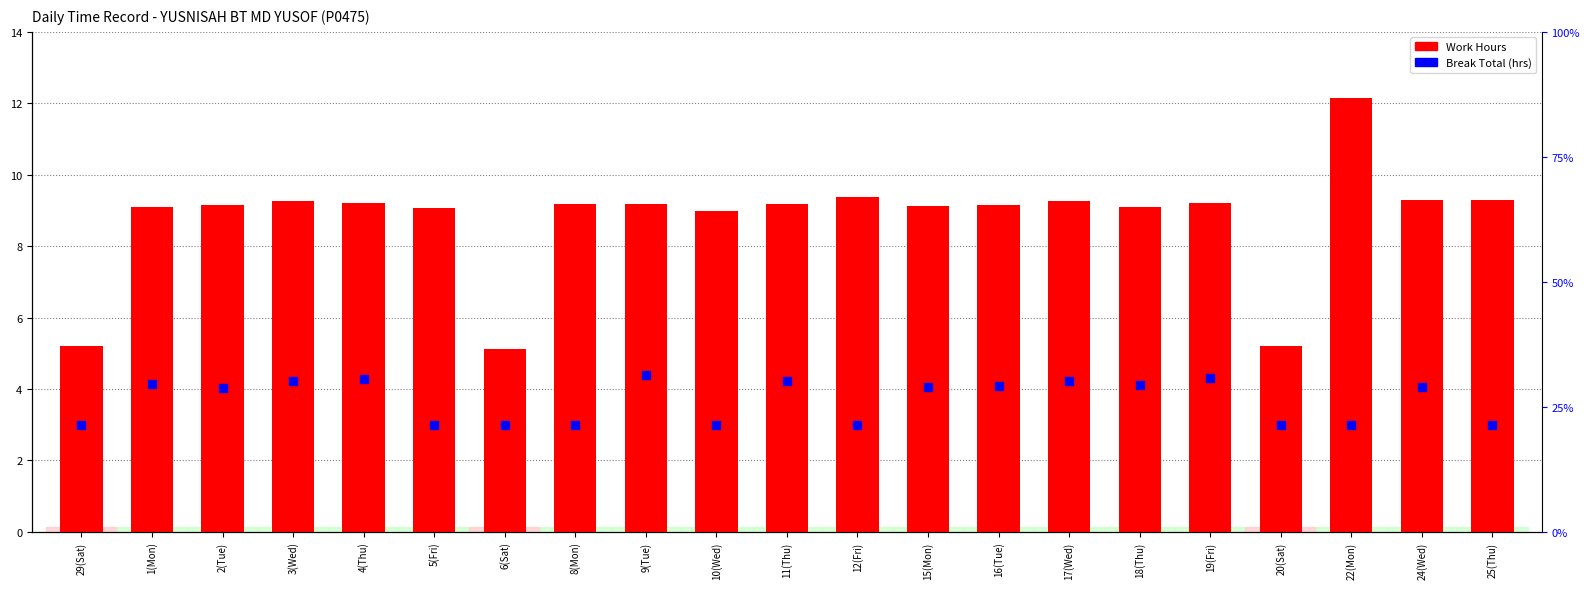

What is the total value across all series at 8(Mon)?

12.2